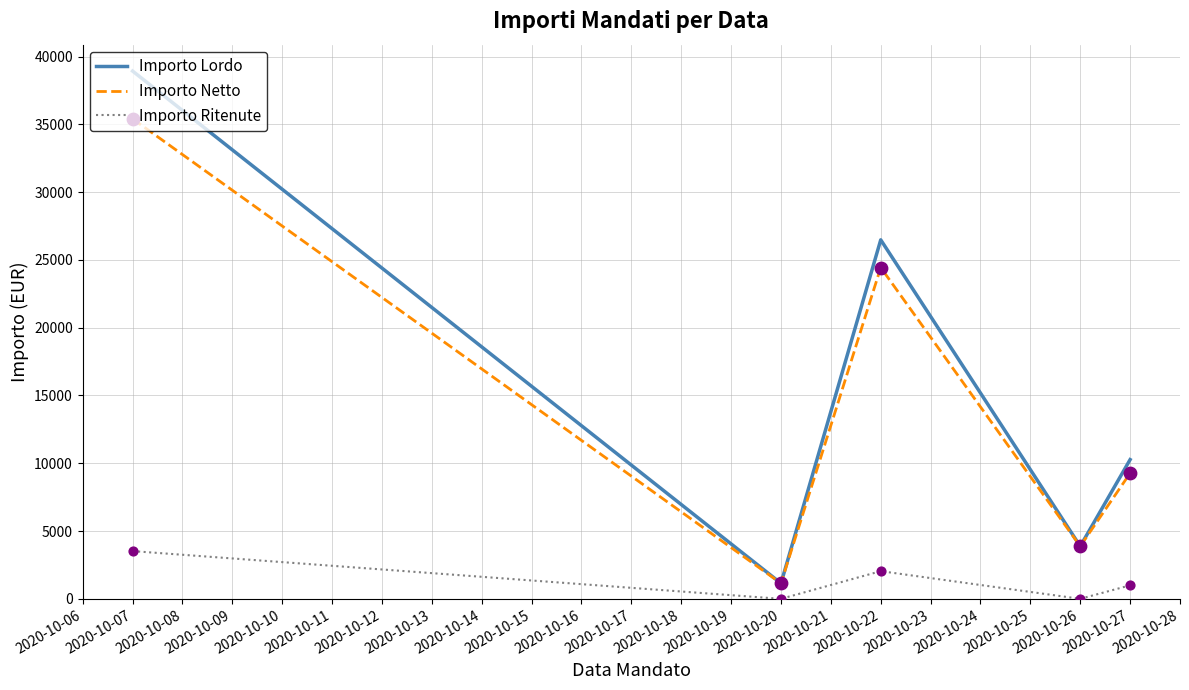

At how many categories does at least one series exceed 23010?

2